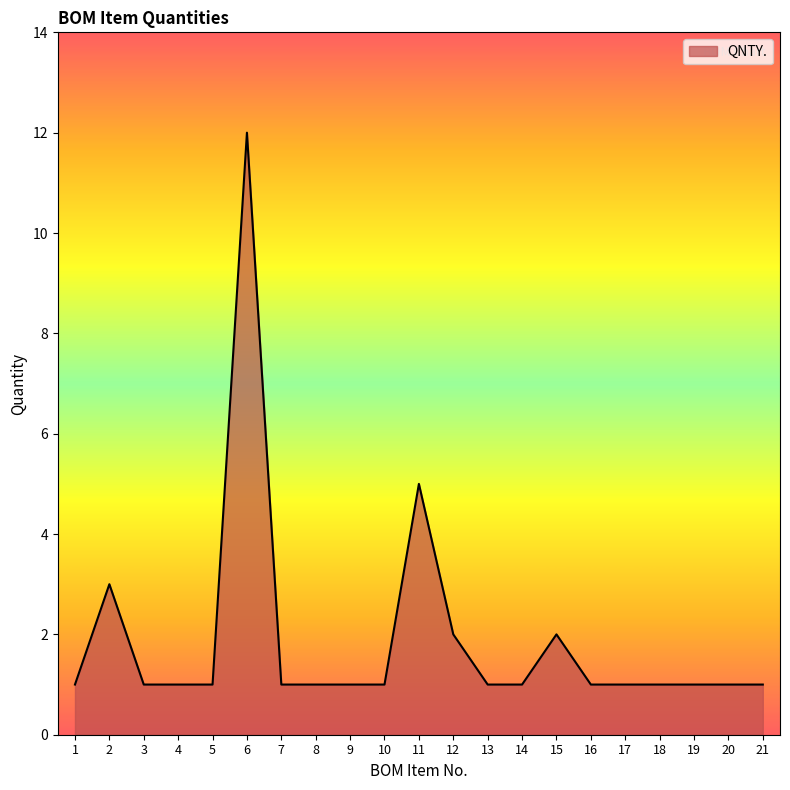

At which label is the value closest to 6?

11